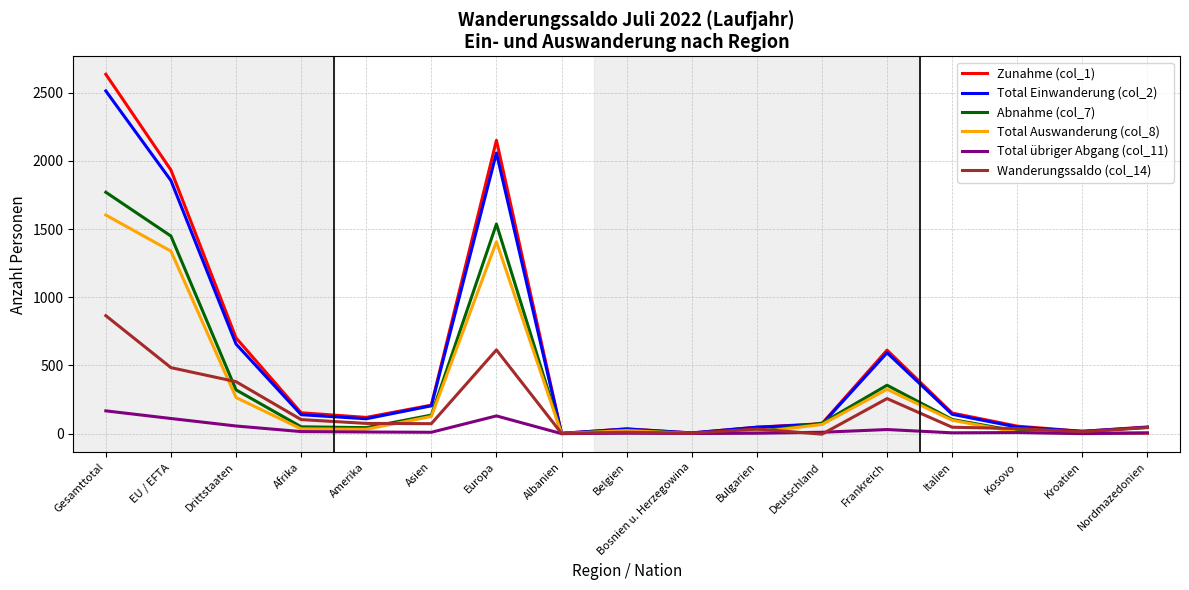

What is the difference between the second highest and minimum values in the Zunahme (col_1) series?

2149